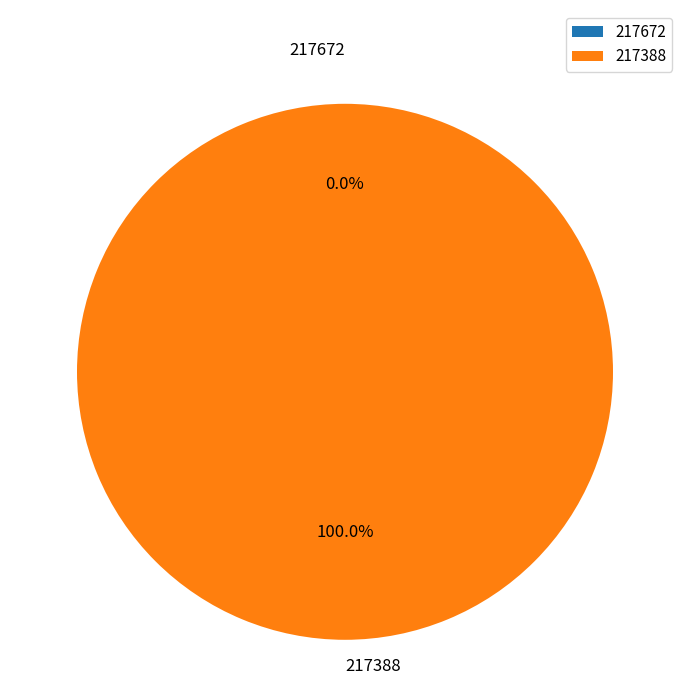

Rank the categories by value from highest to lowest.

217388, 217672